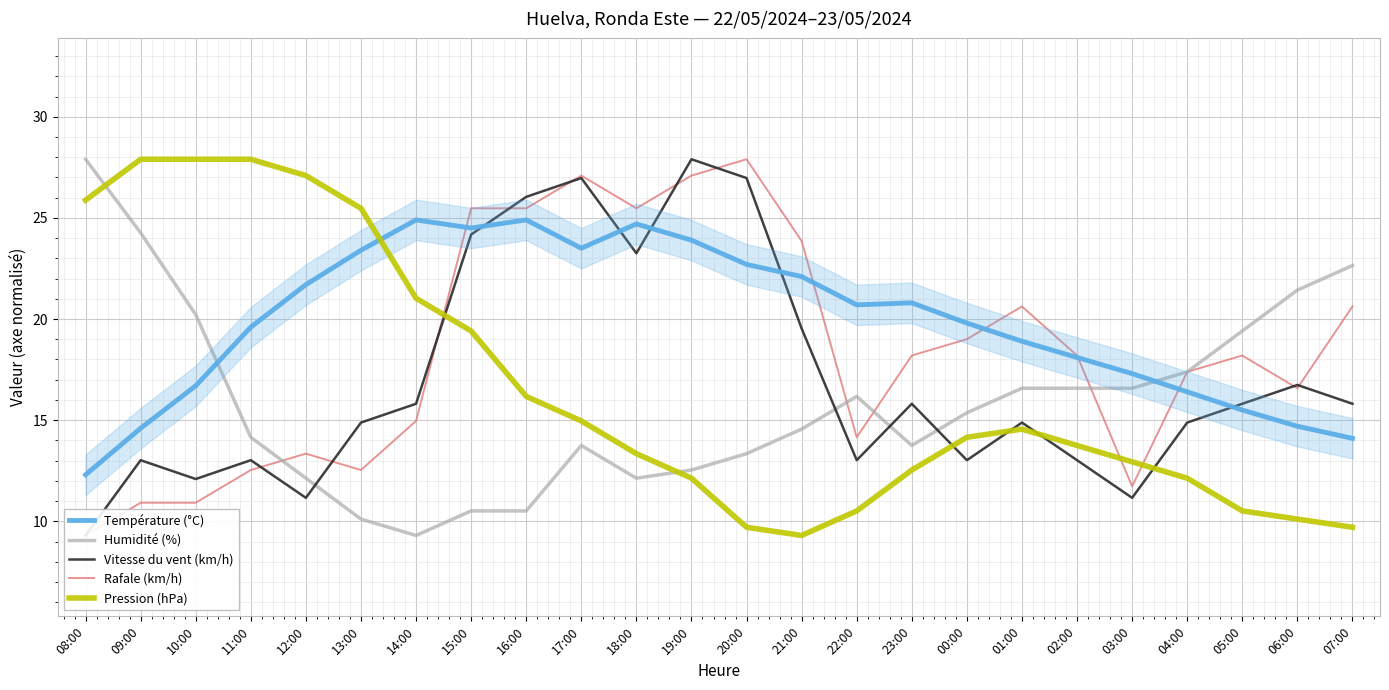

What is the difference between the maximum and second lowest values in the Température (°C) series?

10.8